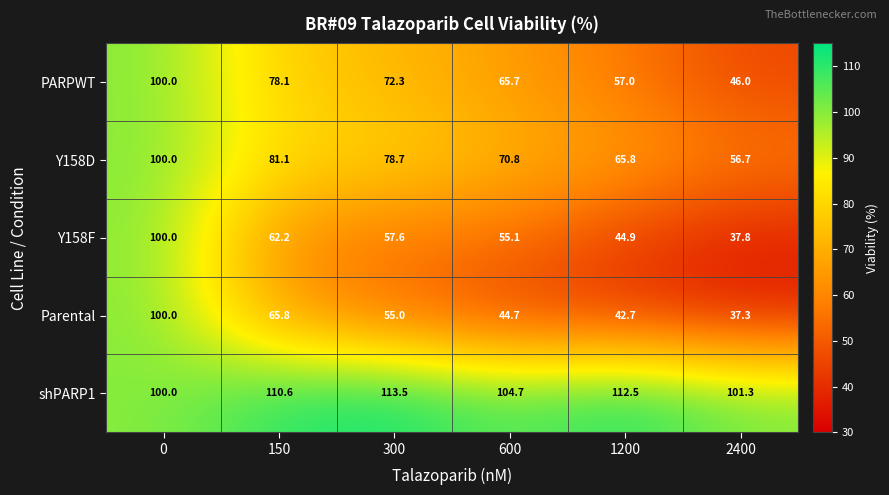

What is the approximate value of Y158F at 600?

55.1